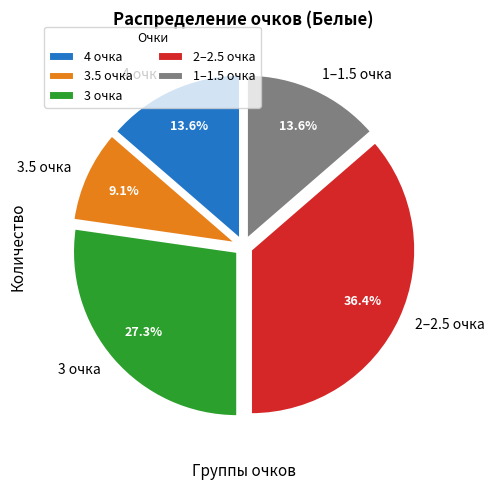

Does 4 очка represent more than half of the total?

No